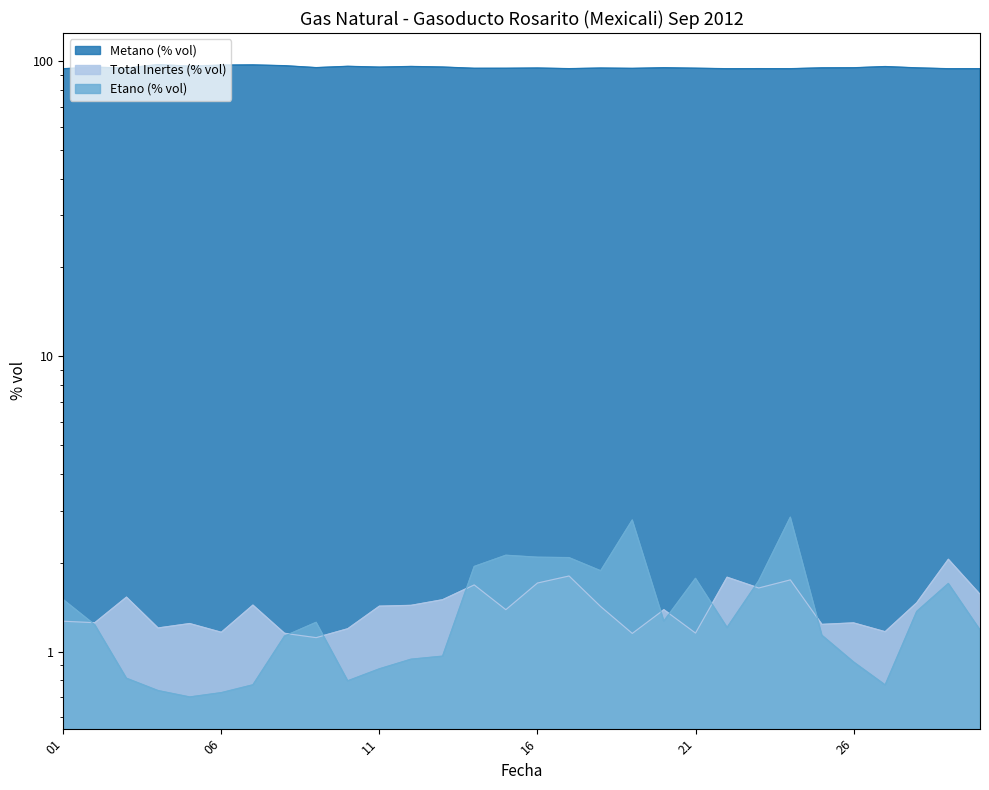

What is the difference between the Metano (% vol) values at 2012-09-27 and 2012-09-02?

0.5